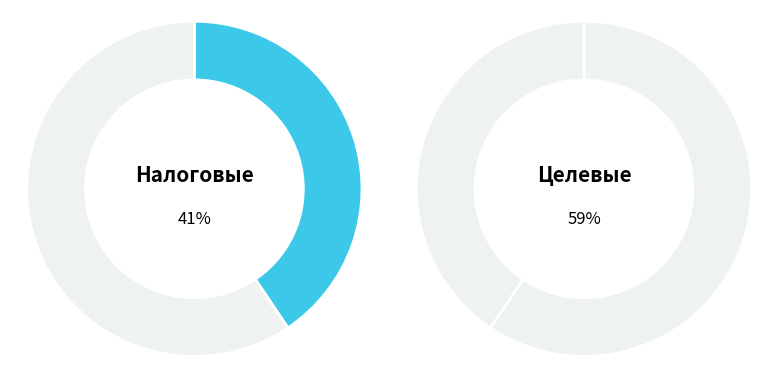

Is the sum of 1. Налоговых и неналоговых доходов and 2. Поступлений целевого характера greater than half?

Yes